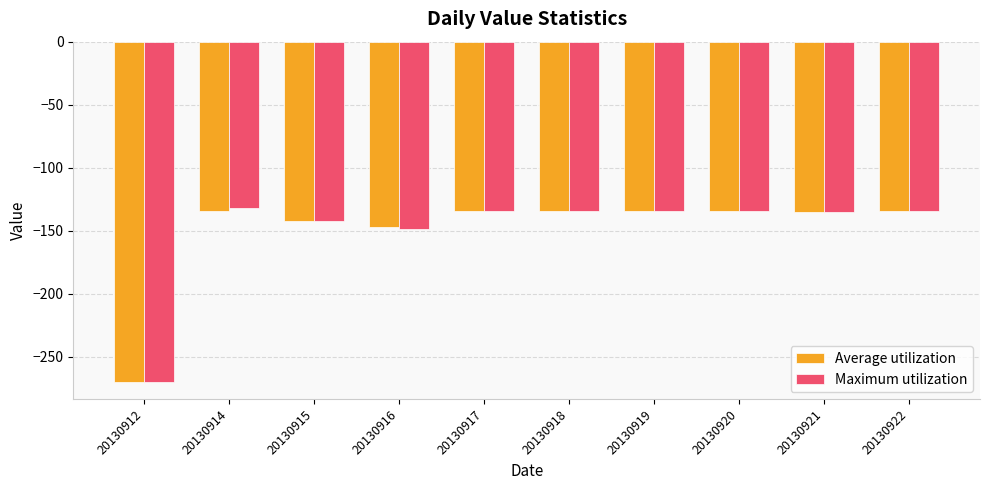

What is the value of the Average utilization bar at the 4th from the left?

-147